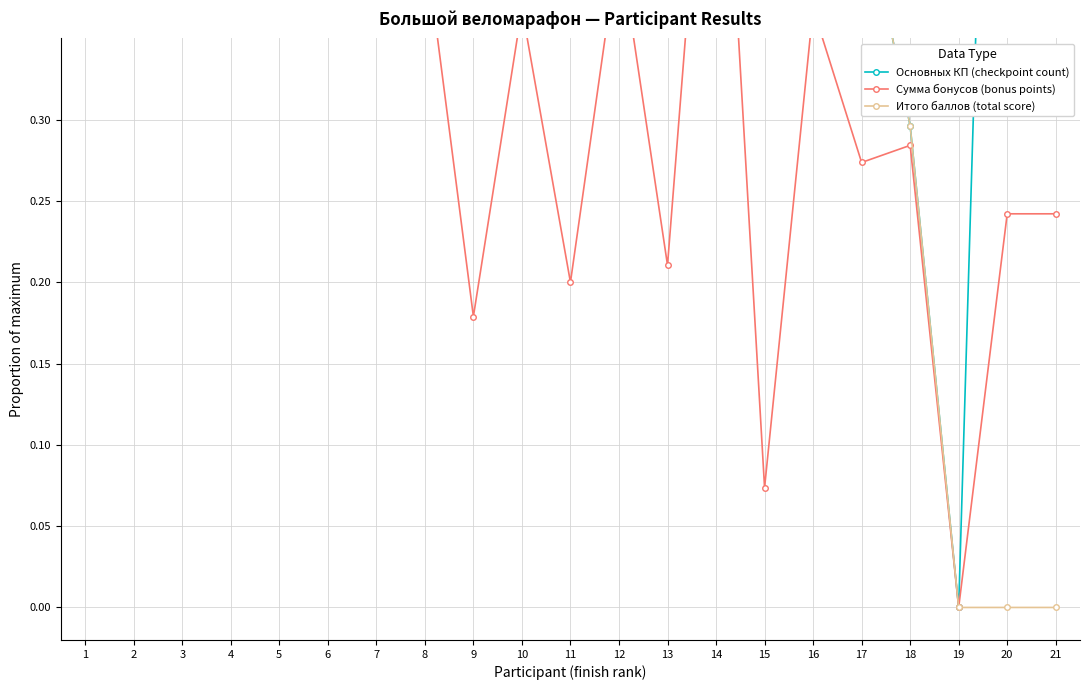

What is the difference between the maximum and minimum values in the Сумма бонусов (bonus points) series?

1.0